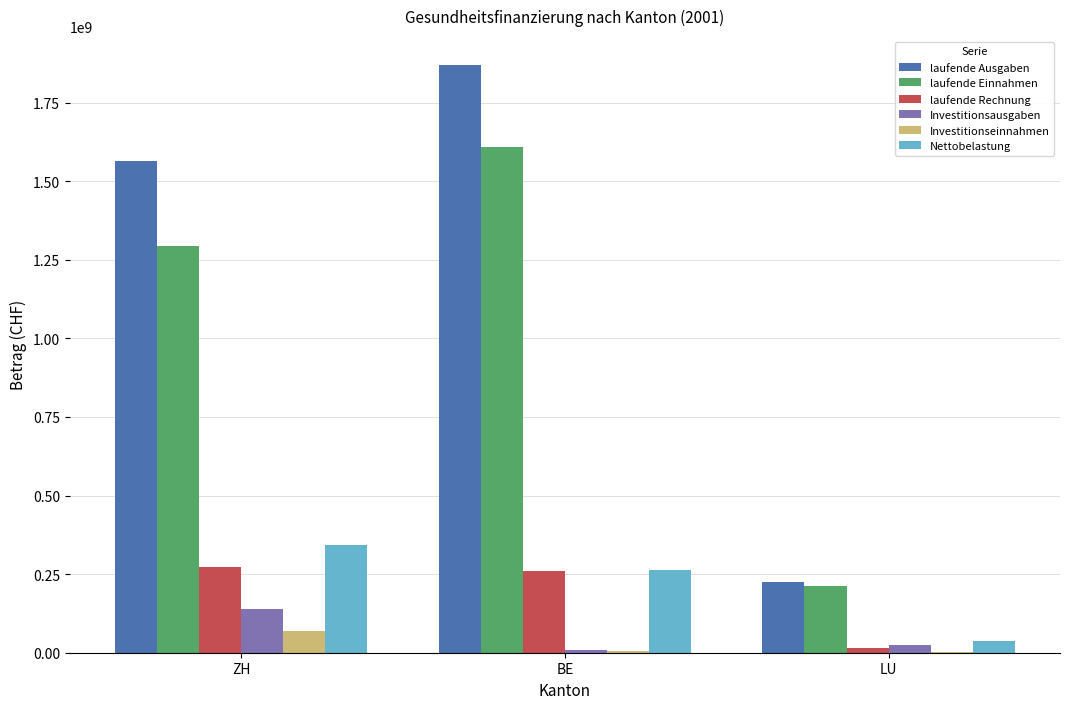

At which label does Nettobelastung reach its peak?

ZH